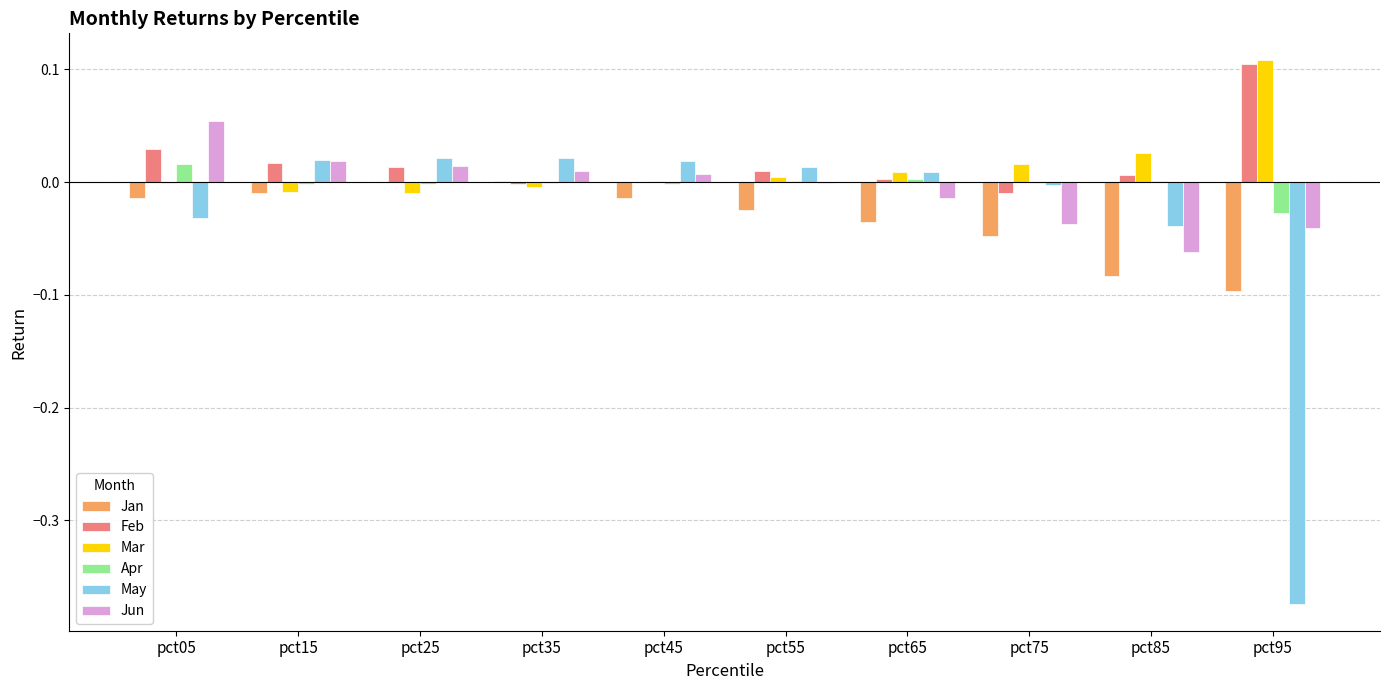

Is it true that Jun equals -0.0 at pct75?

True